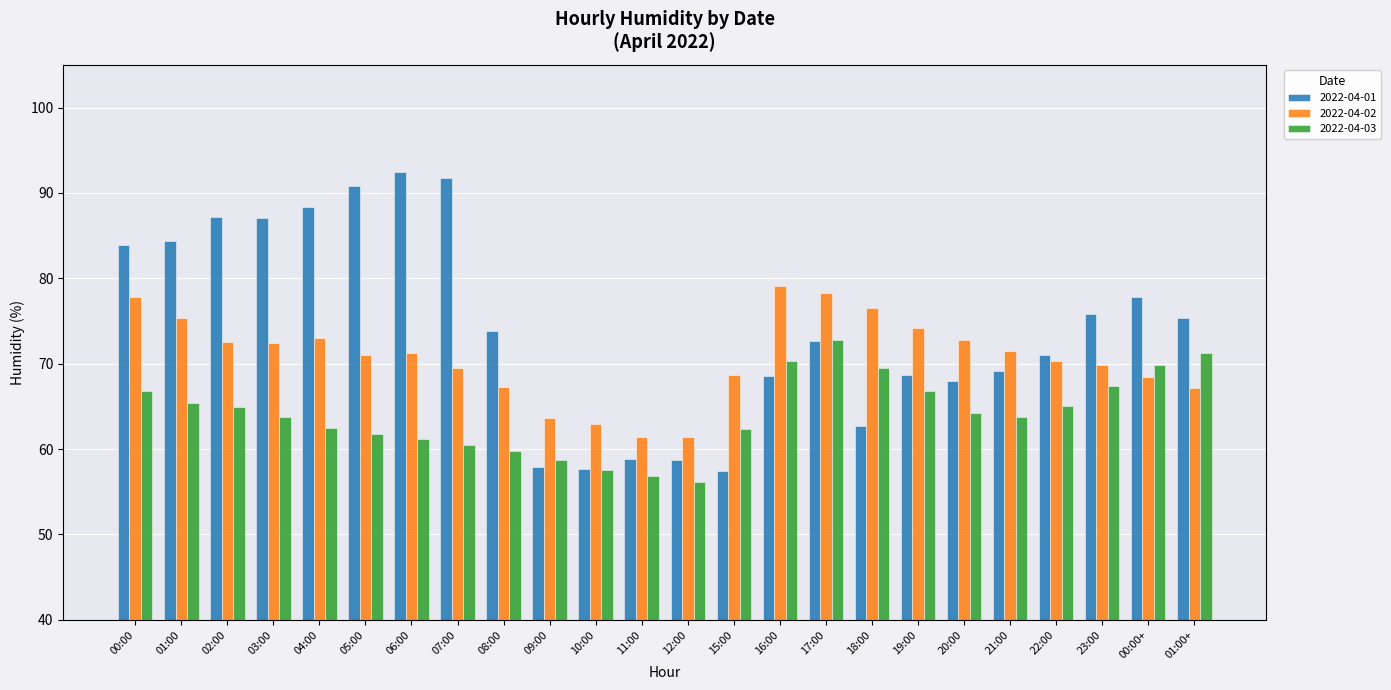

At which category is the sum across all series the highest?

00:00